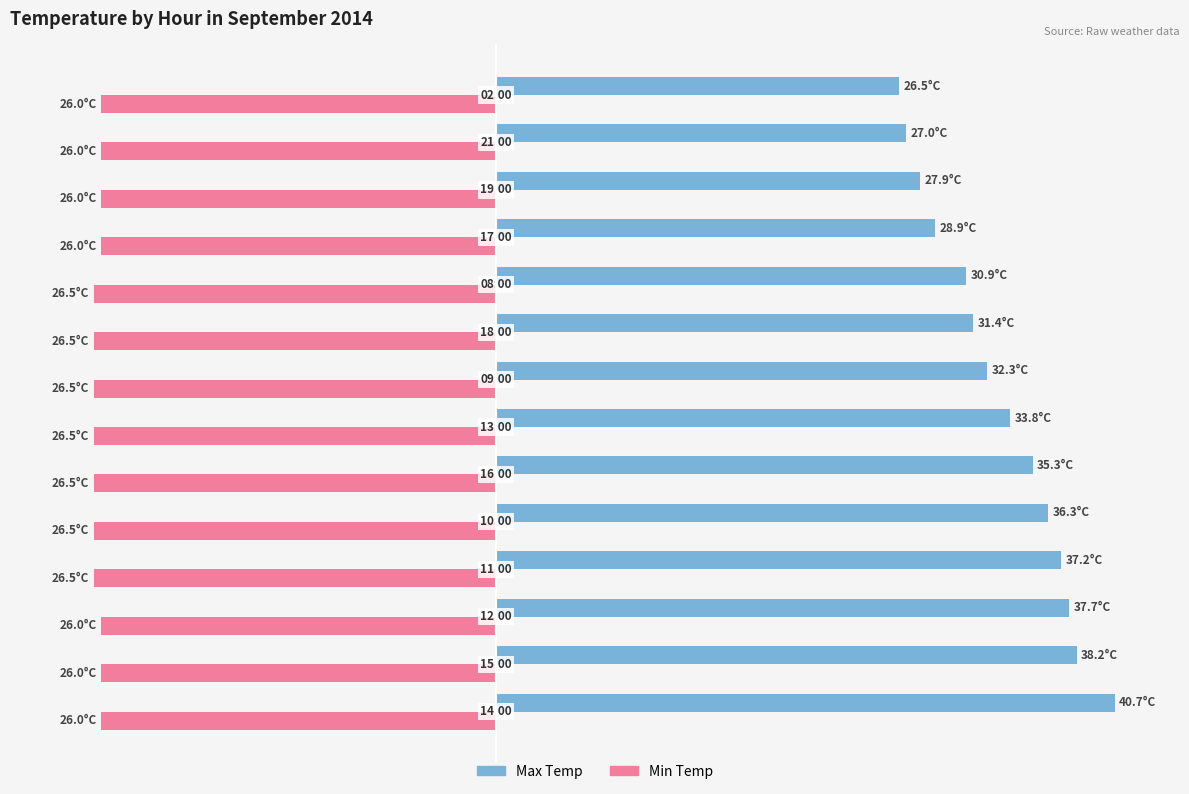

What is the difference between the maximum and minimum values in the Min Temp series?

0.5